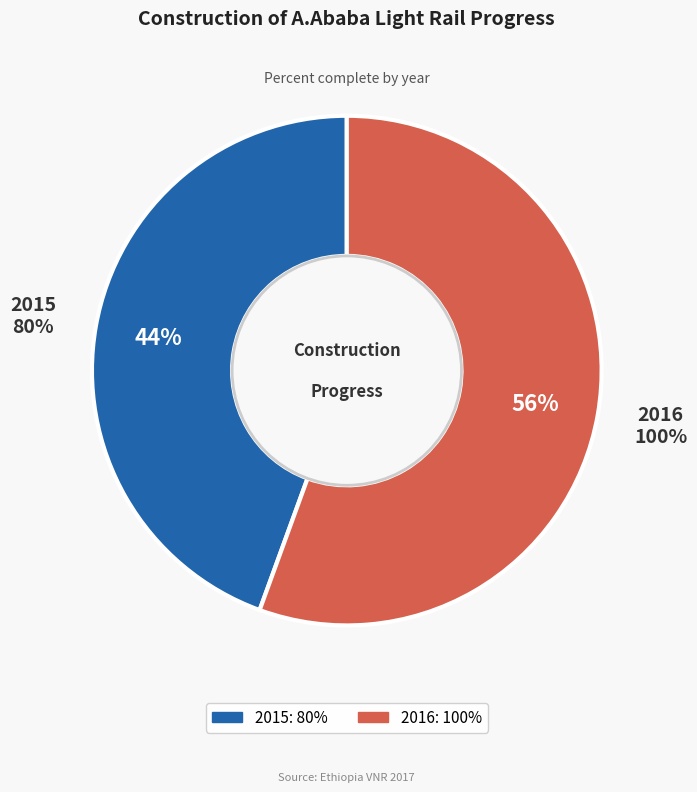

Rank the categories by value from lowest to highest.

2015, 2016